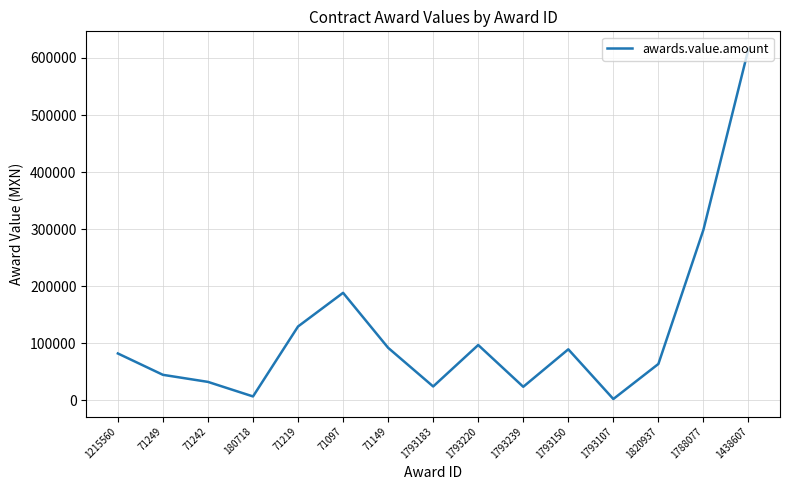

Does the chart have visible grid lines?

Yes